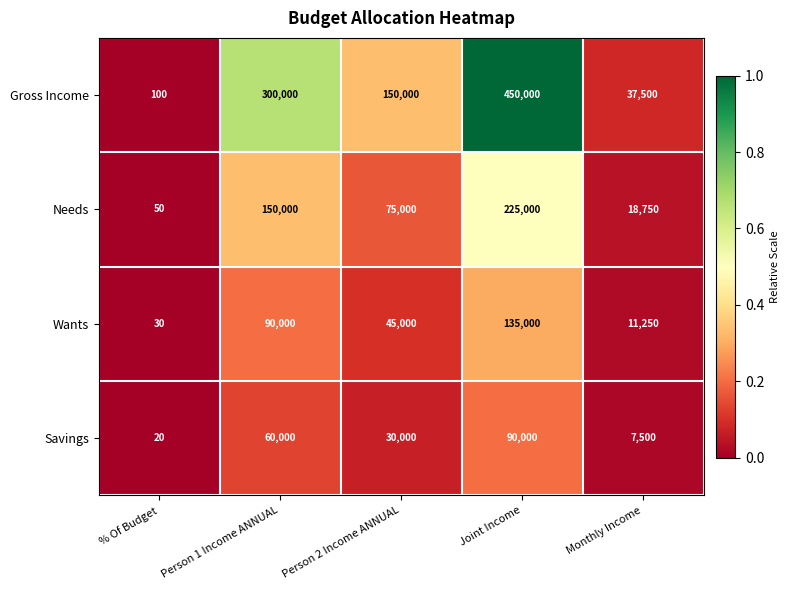

Rank the categories by Needs value from lowest to highest.

% Of Budget, Monthly Income, Person 2 Income ANNUAL, Person 1 Income ANNUAL, Joint Income